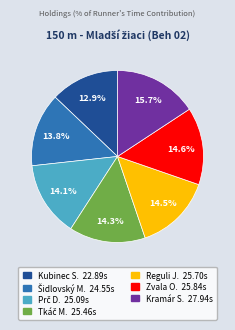

Is there any slice that represents more than half of the pie?

No